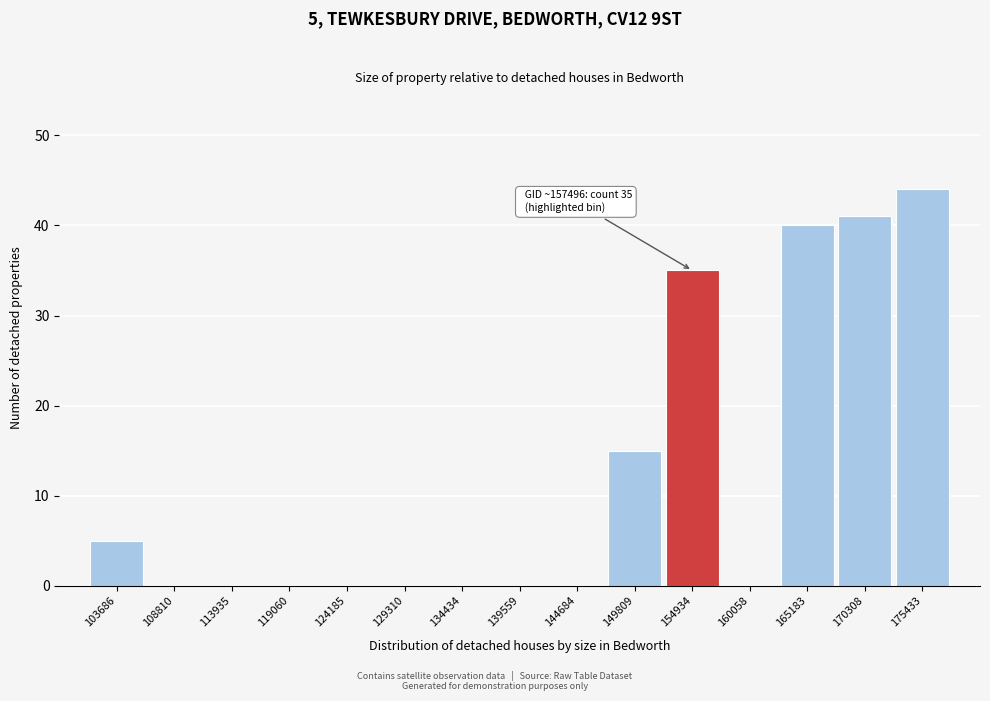

Reading left to right, list all the values displayed in this chart.

103686=5	108810=0	113935=0	119060=0	124185=0	129310=0	134434=0	139559=0	144684=0	149809=15	154934=35	160058=0	165183=40	170308=41	175433=44